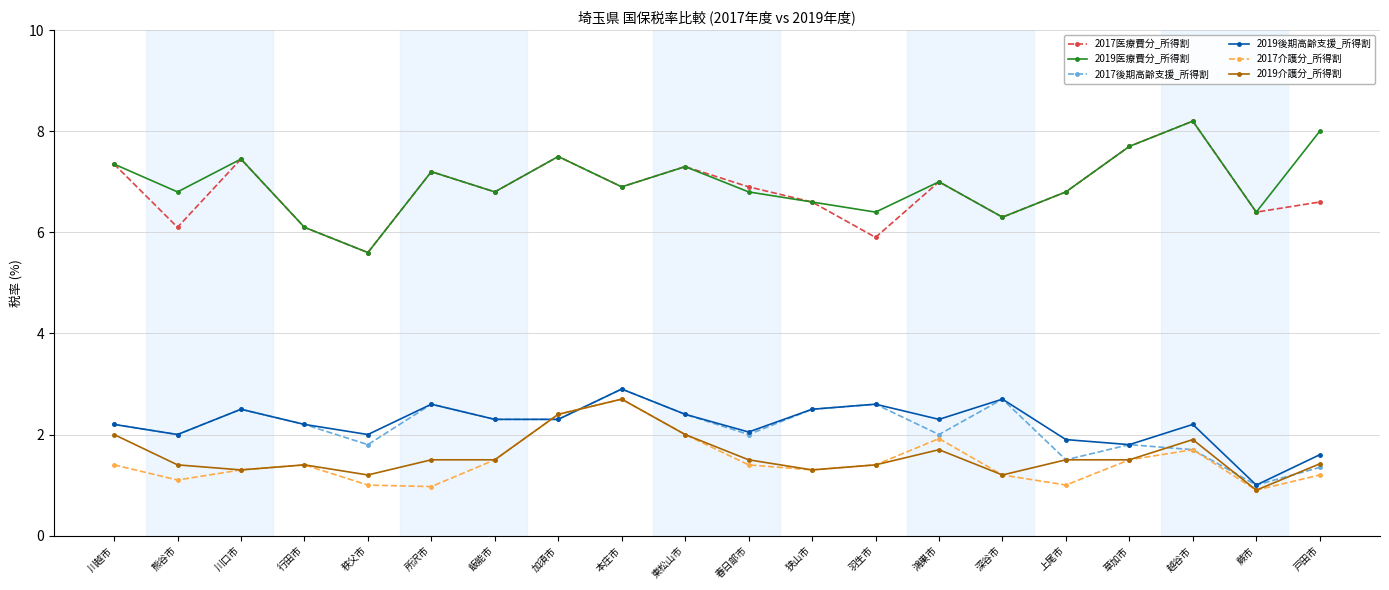

What is the average value of the 2017医療費分_所得割 series?

6.8